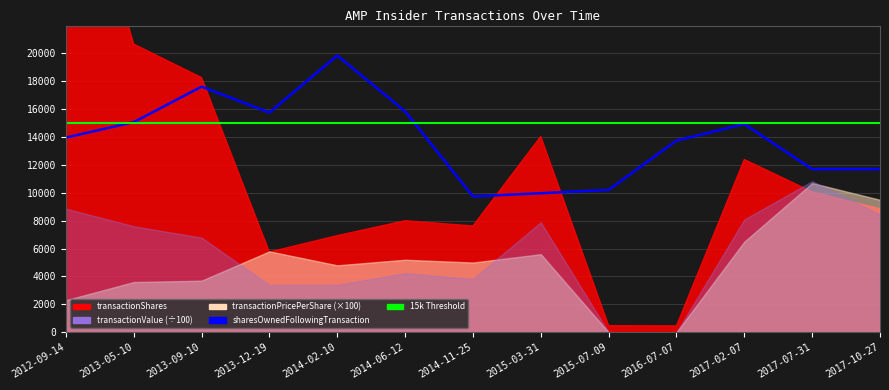

What is the minimum value for Avg Shares Threshold?

15000